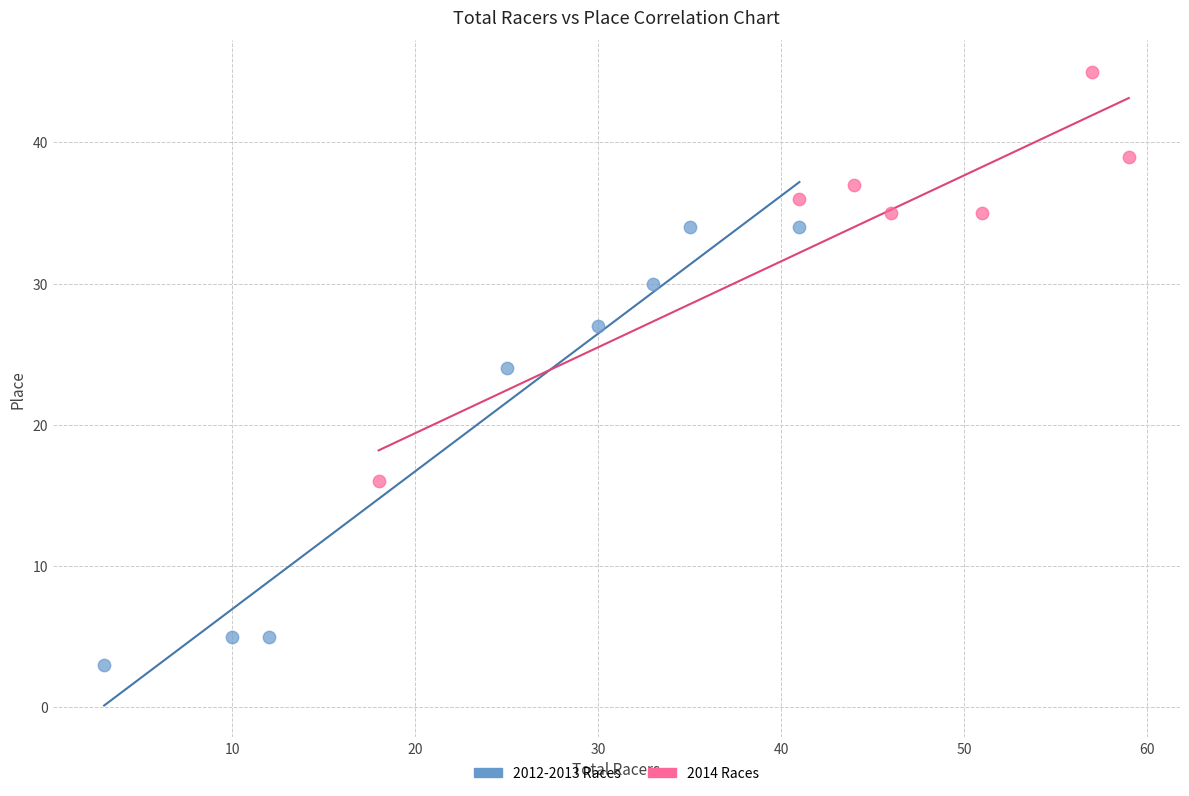

Which series contains the highest Y value?

2014 Races